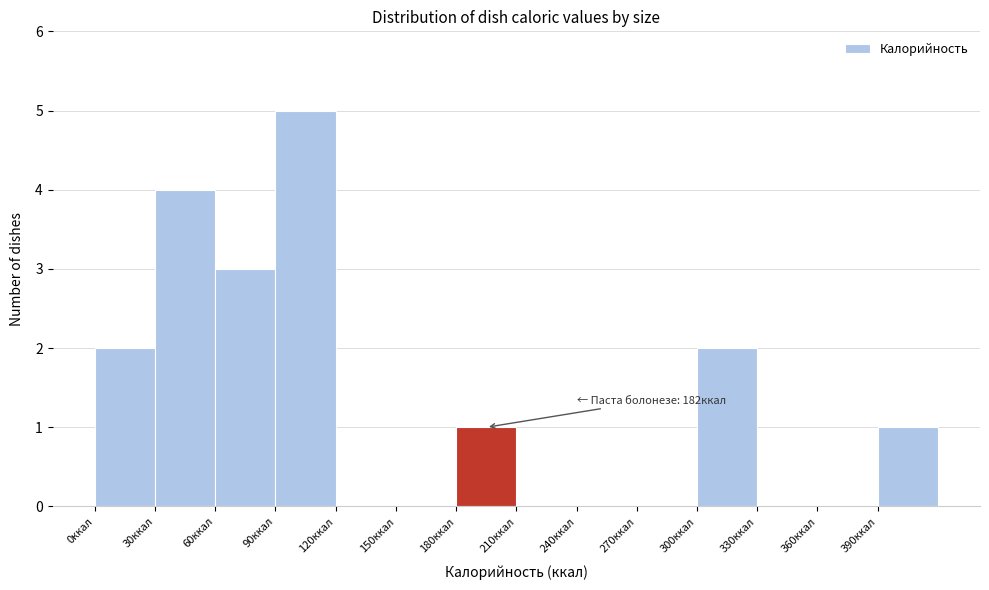

Over which range of the x-axis is the bar tallest?

90 to 120